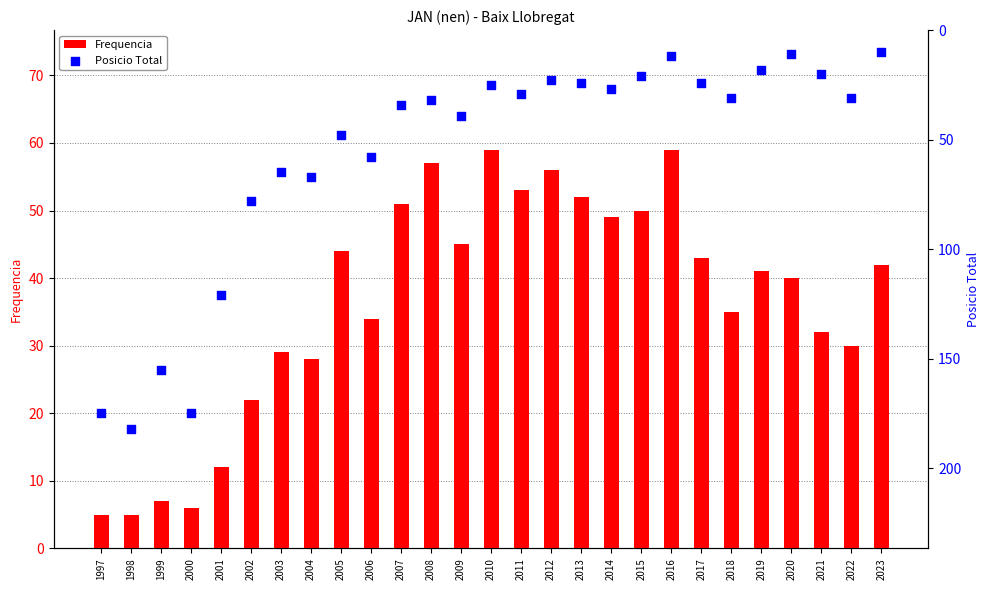

At which category is the sum across all series the highest?

1998